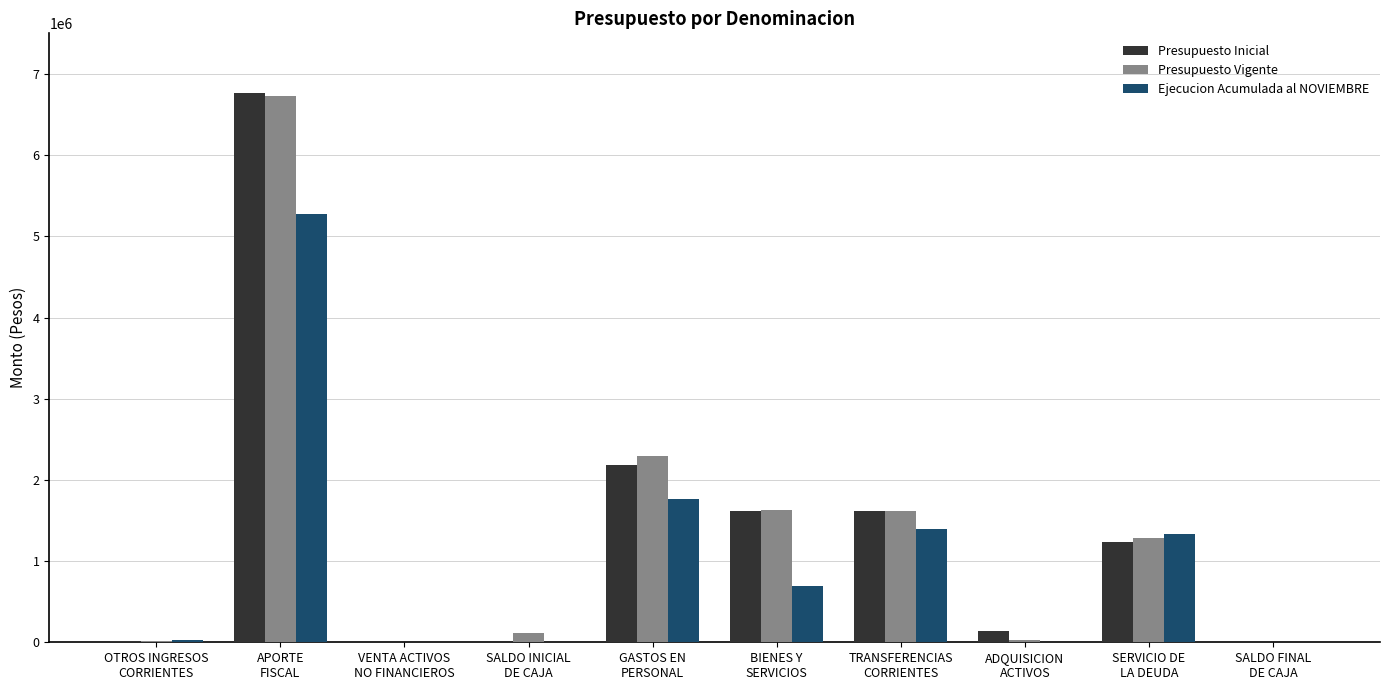

What is the maximum value for Presupuesto Vigente?

6728094